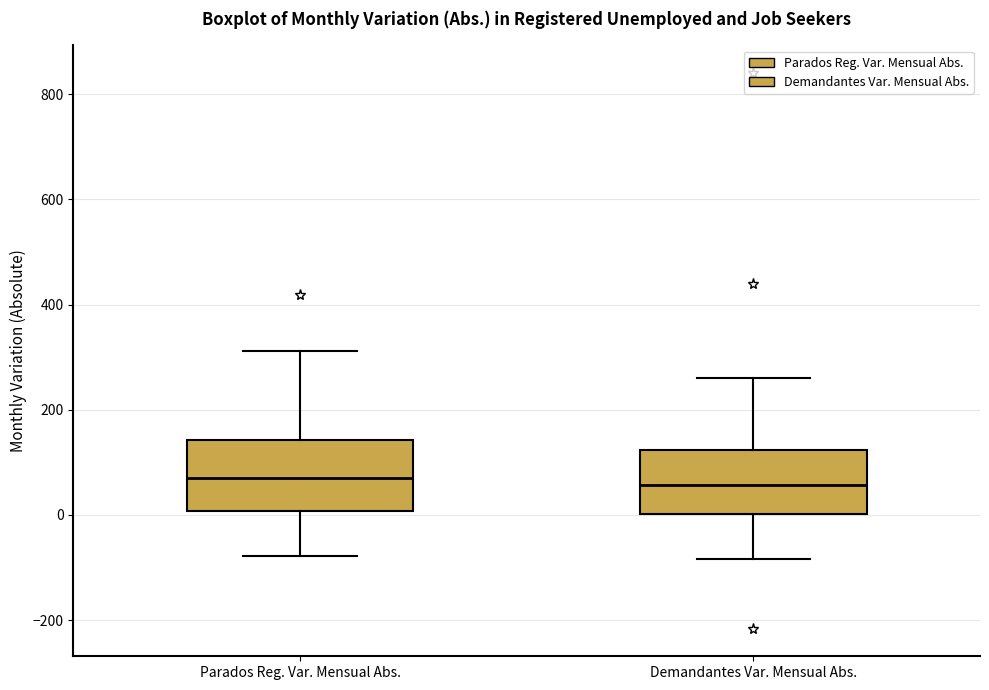

Reading left to right, transcribe this box plot: for each box, give where its median line is, the range the box spans, and where its two whiskers end, as read against the y-axis. The values are not printed on the chart, so give them approximately, as read against the axis.

Parados Reg. Var. Mensual Abs.: median 80, box 0 to 140, whiskers -80 to 320
Demandantes Var. Mensual Abs.: median 60, box 0 to 120, whiskers -80 to 260